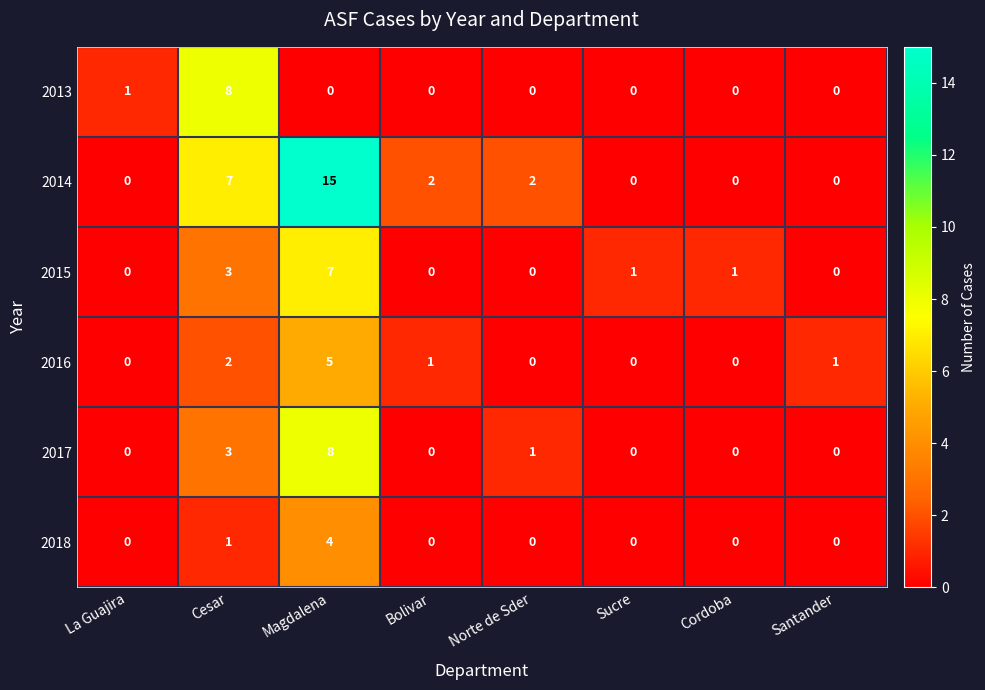

Which category has the highest value in the 2018 series?

Magdalena